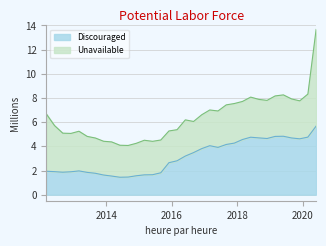

True or false: the data shows 1.4 at 2014-06-01.

True